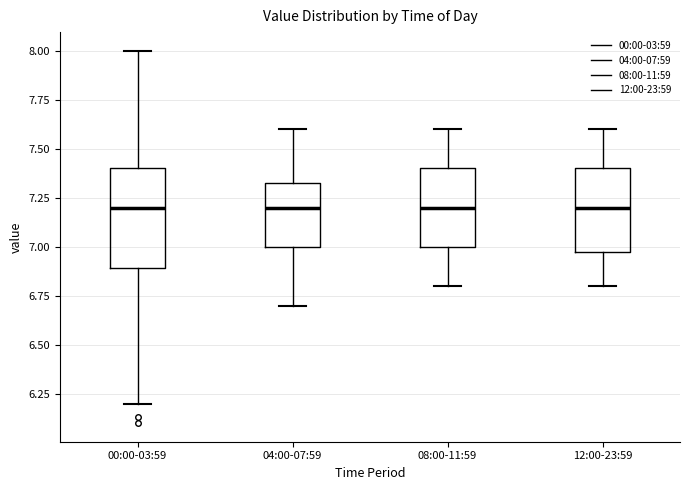

Which box is the tallest, from its lower edge to its upper edge?

00:00-03:59